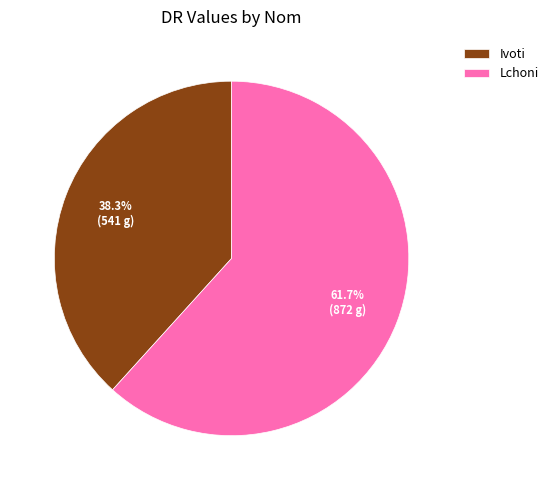

What is the smallest slice in the pie chart?

Ivoti